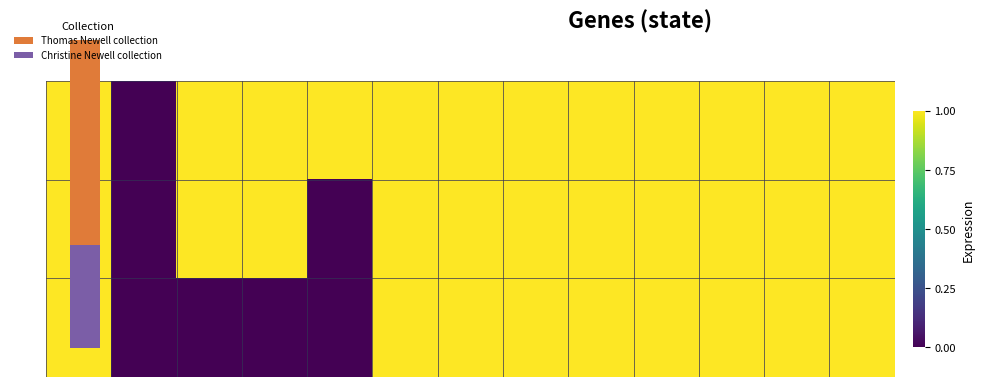

List the series in order of their overall mean, highest first.

22550, 22768, 36580